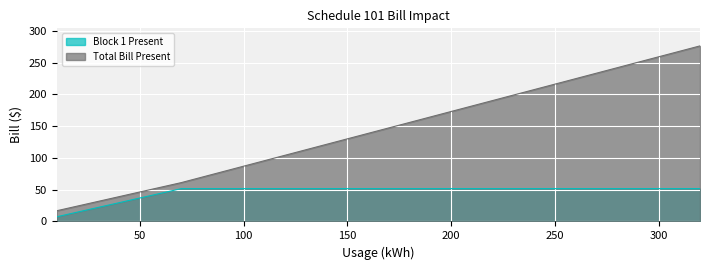

Between 90 and 230, which series saw the biggest shift?

Total Bill Present